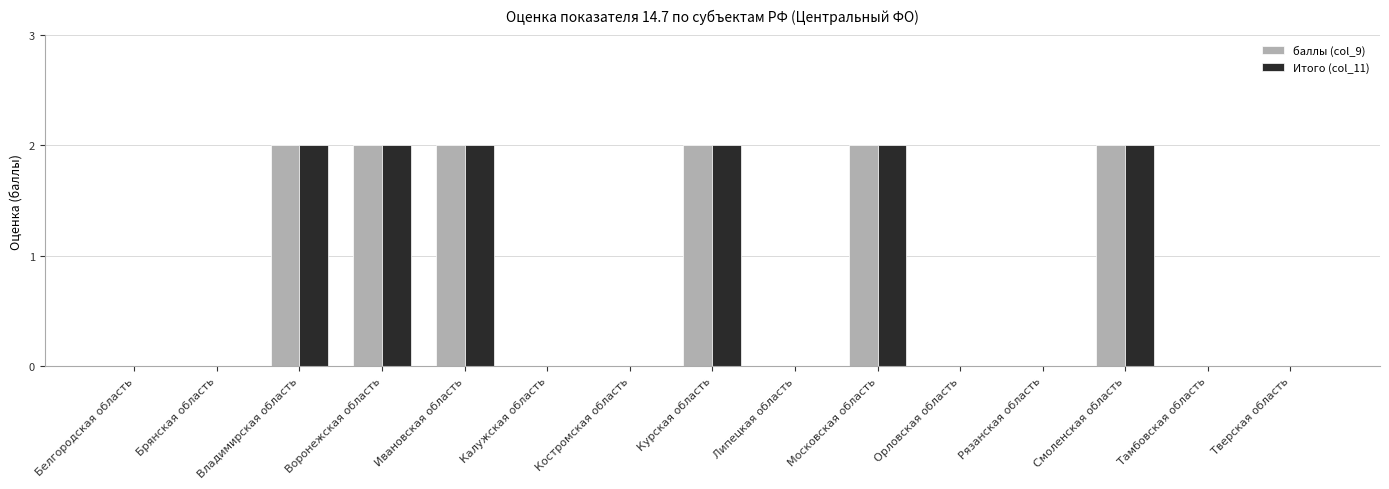

Is the value of баллы (col_9) at Липецкая область greater than the value of Итого (col_11) at Владимирская область?

No